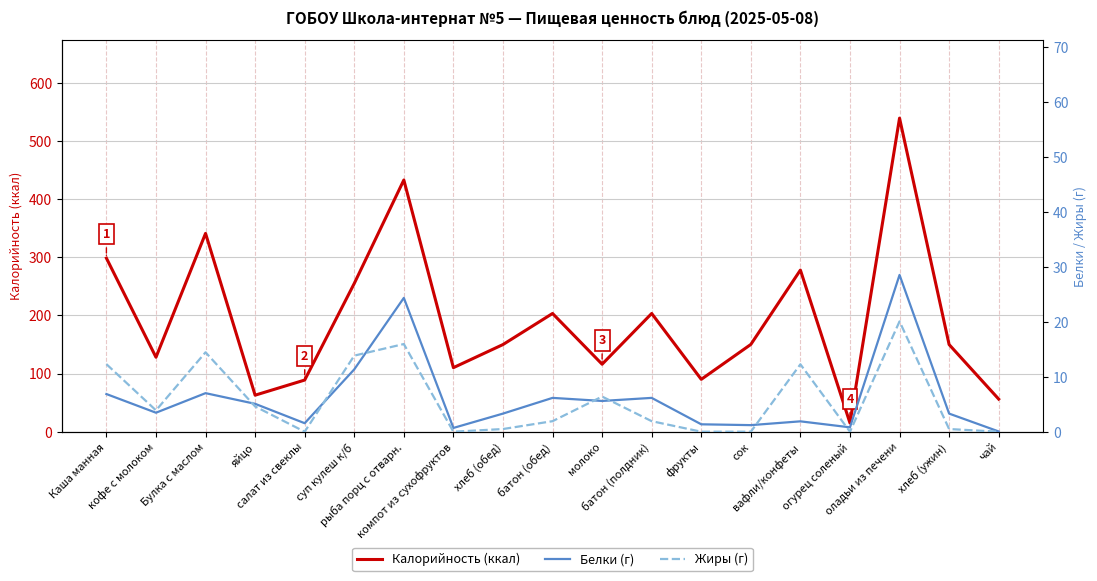

Reading left to right, what are all the values shown in this chart?

Калорийность: Каша манная=298.3	кофе с молоком=128.0	Булка с маслом=340.8	яйцо=62.8	салат из свеклы=88.8	суп кулеш к/б=254.8	рыба порц с отварн.=432.6	компот из сухофруктов=110.1	хлеб (обед)=149.8	батон (обед)=203.2	молоко=116.0	батон (полдник)=203.2	фрукты=90.0	сок=150.0	вафли/конфеты=277.8	огурец соленый=15.0	оладьи из печени=538.9	хлеб (ужин)=149.8	чай=56.1
Белки: Каша манная=6.9	кофе с молоком=3.5	Булка с маслом=7.0	яйцо=5.1	салат из свеклы=1.6	суп кулеш к/б=11.3	рыба порц с отварн.=24.4	компот из сухофруктов=0.7	хлеб (обед)=3.3	батон (обед)=6.2	молоко=5.6	батон (полдник)=6.2	фрукты=1.4	сок=1.2	вафли/конфеты=1.9	огурец соленый=0.8	оладьи из печени=28.5	хлеб (ужин)=3.3	чай=0.1
Жиры: Каша манная=12.3	кофе с молоком=3.9	Булка с маслом=14.5	яйцо=4.6	салат из свеклы=0.0	суп кулеш к/б=13.8	рыба порц с отварн.=16.0	компот из сухофруктов=0.0	хлеб (обед)=0.5	батон (обед)=1.9	молоко=6.4	батон (полдник)=1.9	фрукты=0.0	сок=0.0	вафли/конфеты=12.3	огурец соленый=0.0	оладьи из печени=20.1	хлеб (ужин)=0.5	чай=0.0